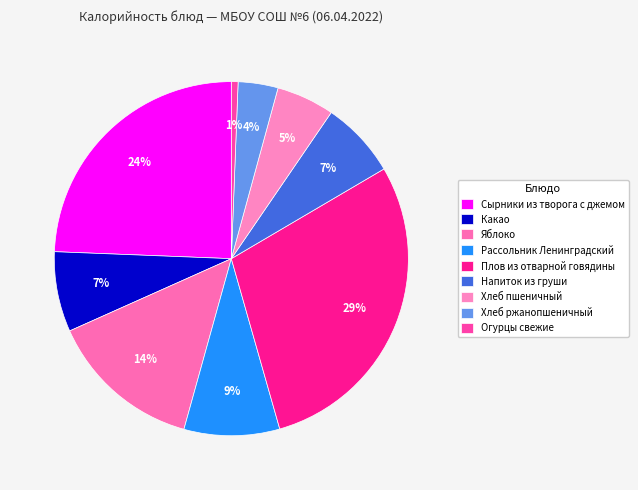

The Сырники из творога с джемом slice represents 19% of the pie. True or false?

False